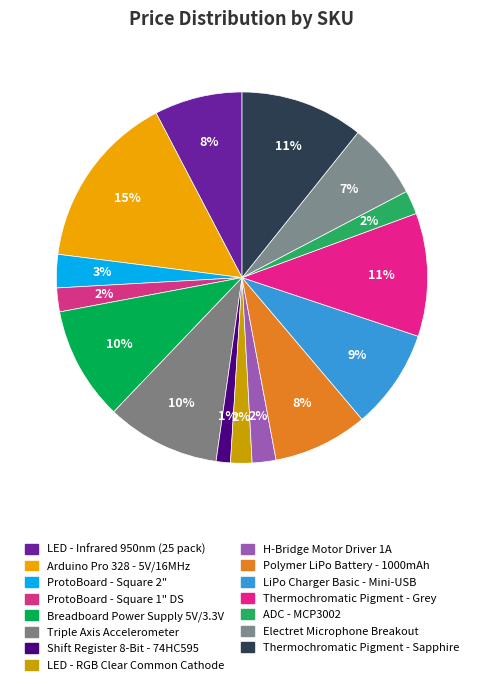

How many segments does this pie chart have?

15